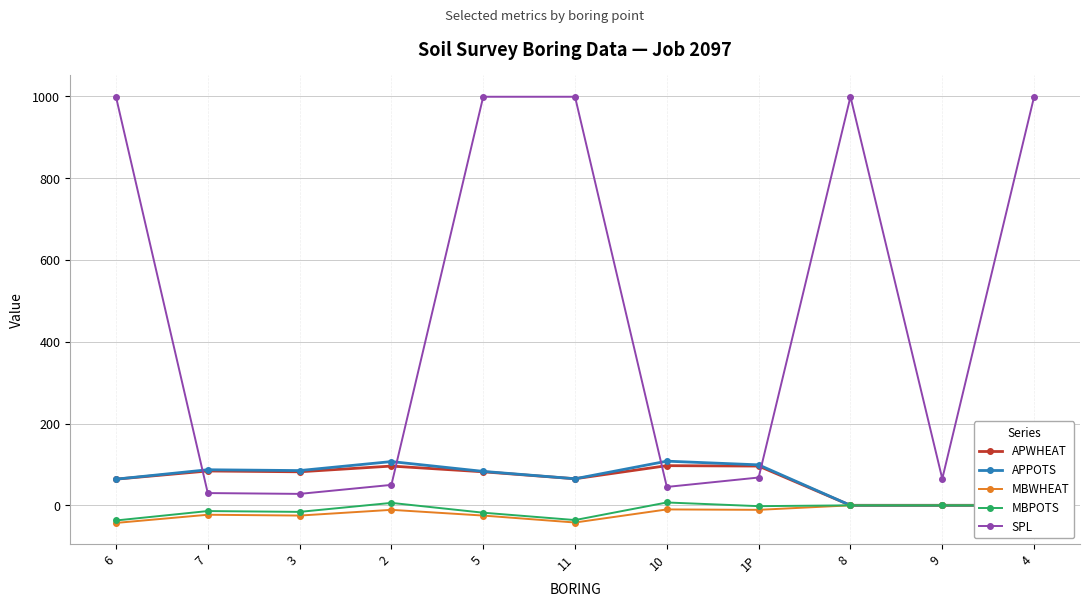

True or false: MBPOTS and MBWHEAT cross at least once.

False